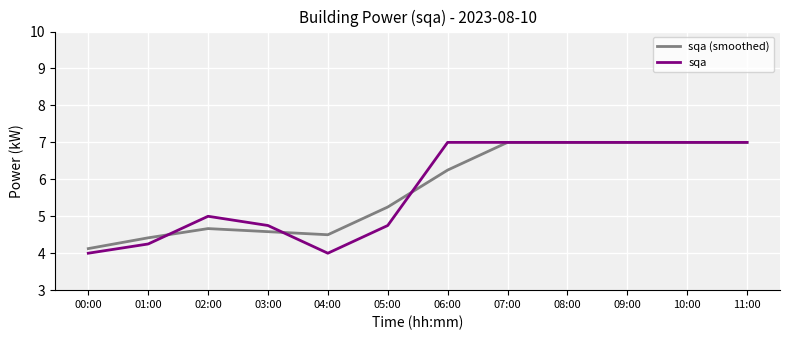

What is the difference between the maximum and minimum values in the sqa series?

3.0